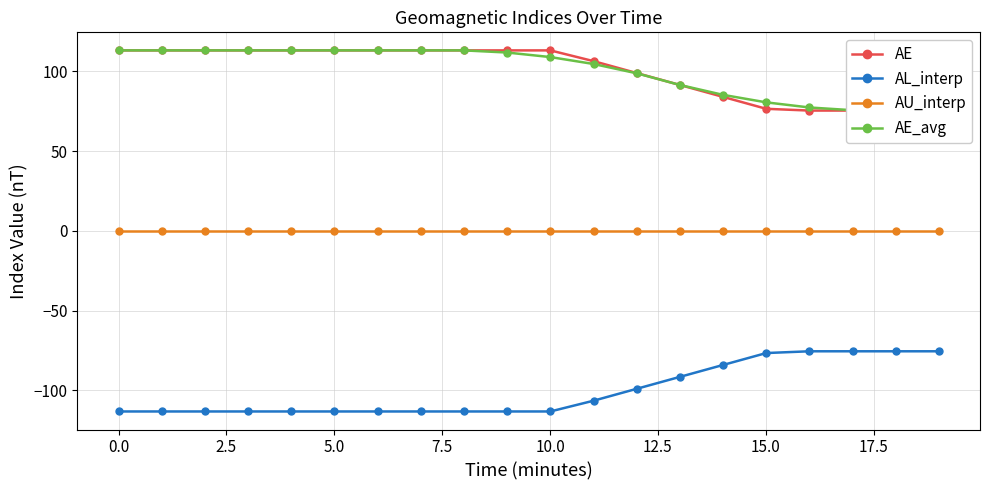

At how many categories does at least one series exceed -88?

20